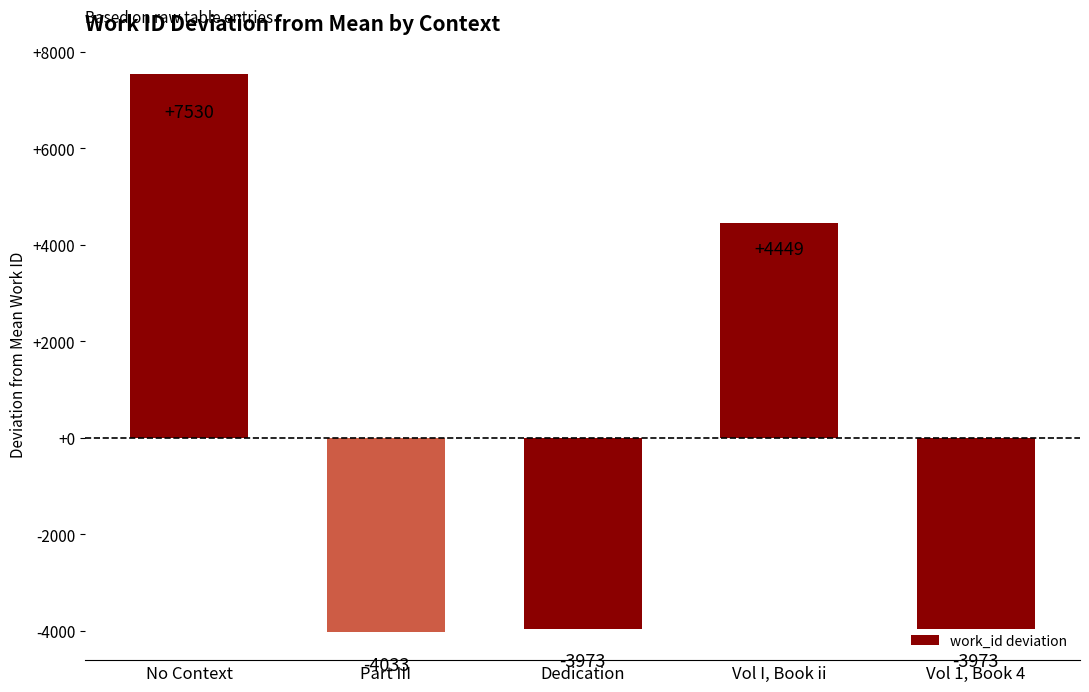

What is the label of the 5th bar from the left?

Vol 1, Book 4